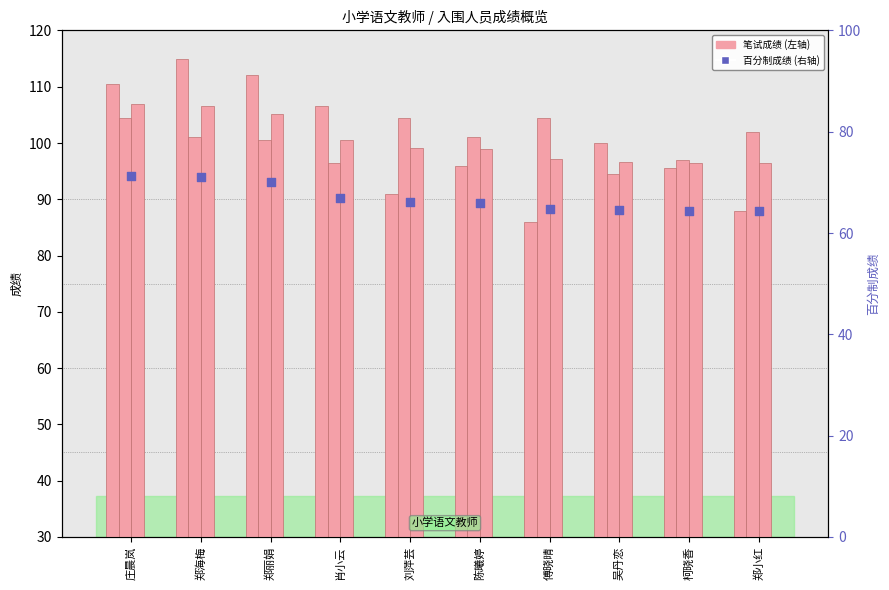

What is the total value across all series at 柯晓香?

353.2